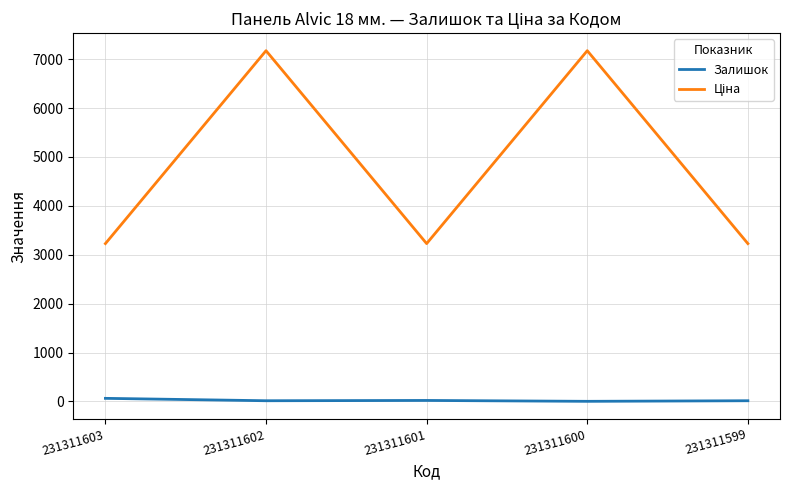

What is the total value across all series at 231311601?

3248.1